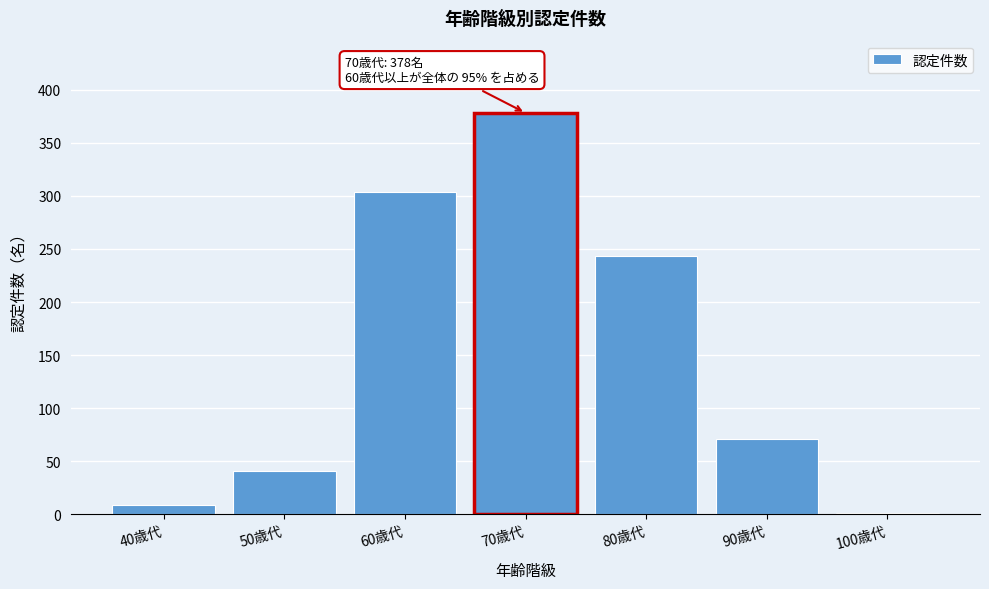

Reading right to left, what are all the values shown in this chart?

100歳代=1	90歳代=71	80歳代=243	70歳代=378	60歳代=304	50歳代=41	40歳代=9